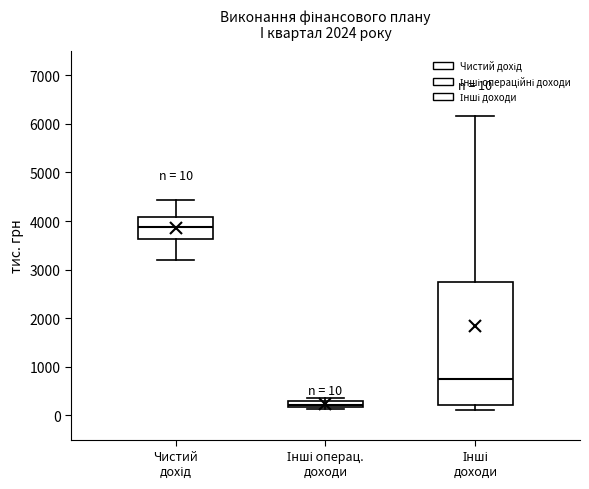

Which box is the tallest, from its lower edge to its upper edge?

Інші доходи